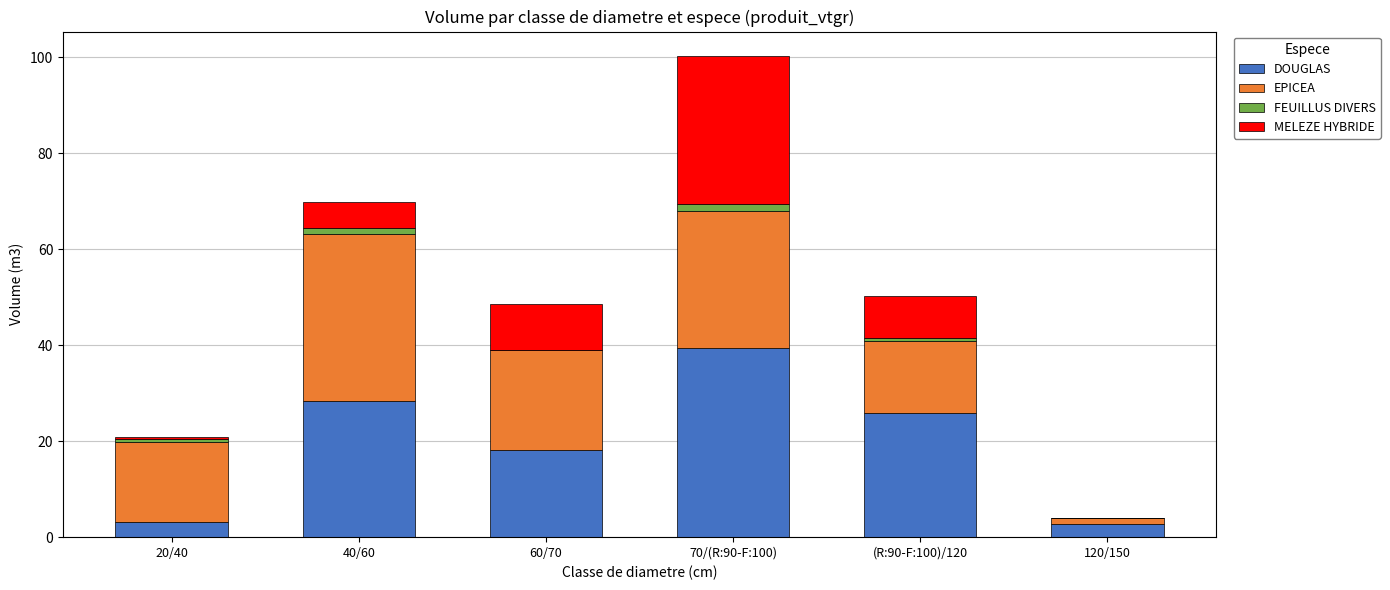

At which category is the sum across all series the highest?

70/(R:90-F:100)